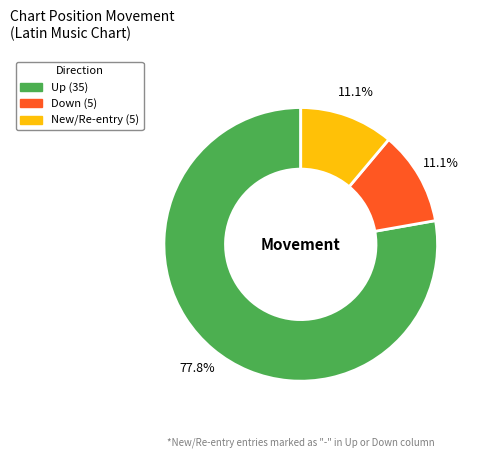

Does any single category account for the majority?

Yes